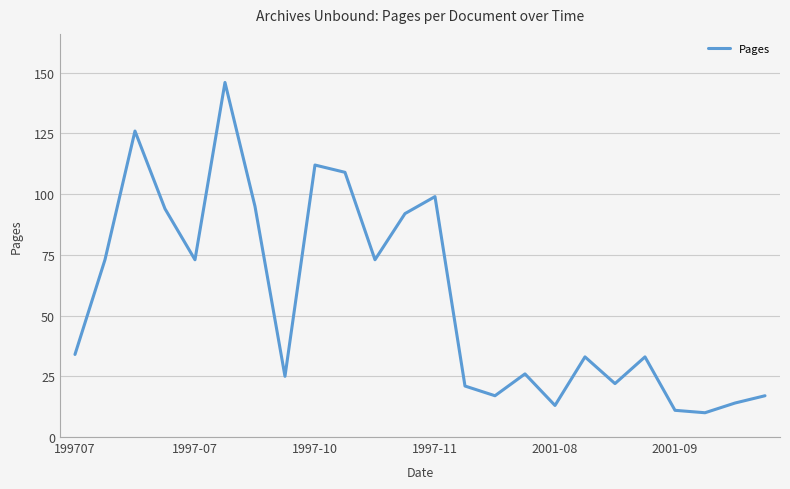

What is the smallest value displayed?

10